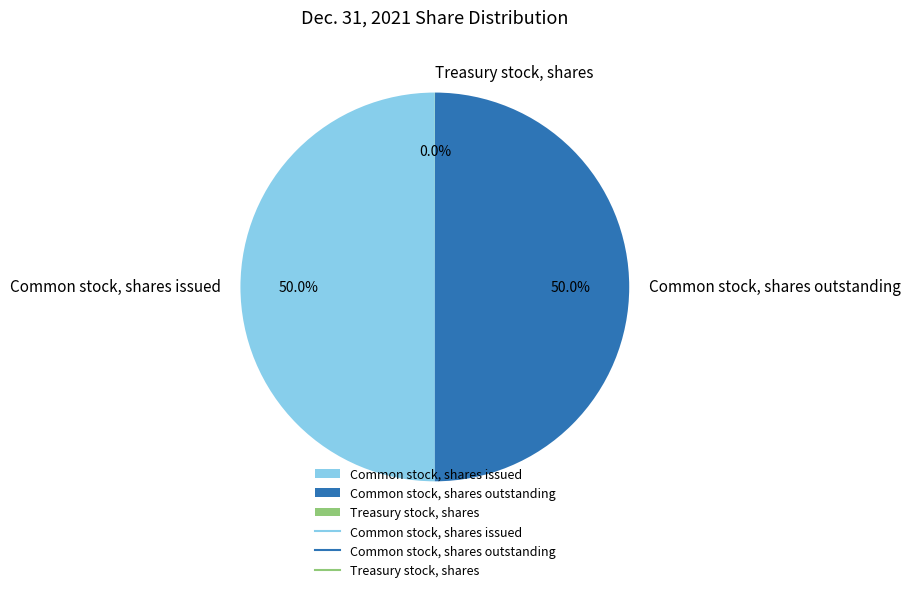

What is the total percentage of Common stock, shares outstanding and Common stock, shares issued?

100.0%